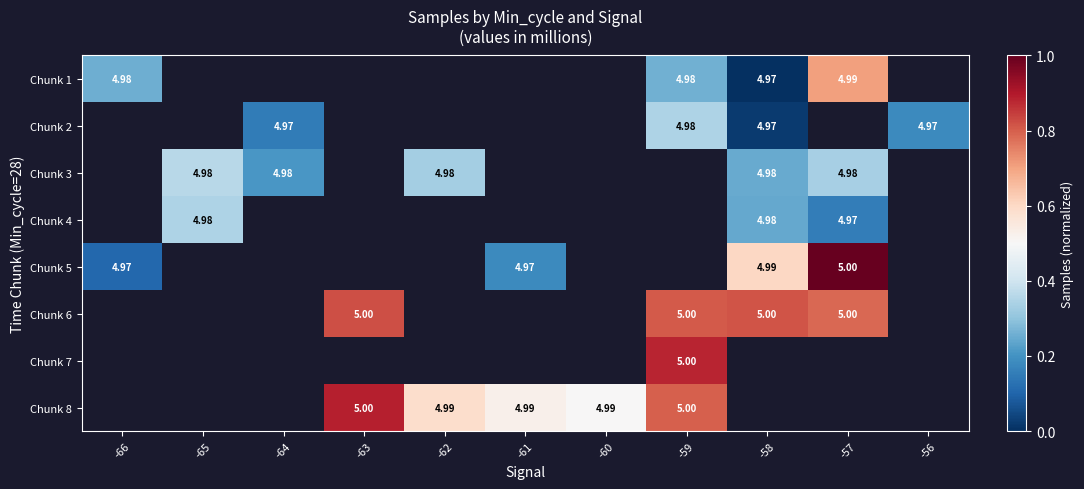

At how many categories does at least one series exceed 0?

11